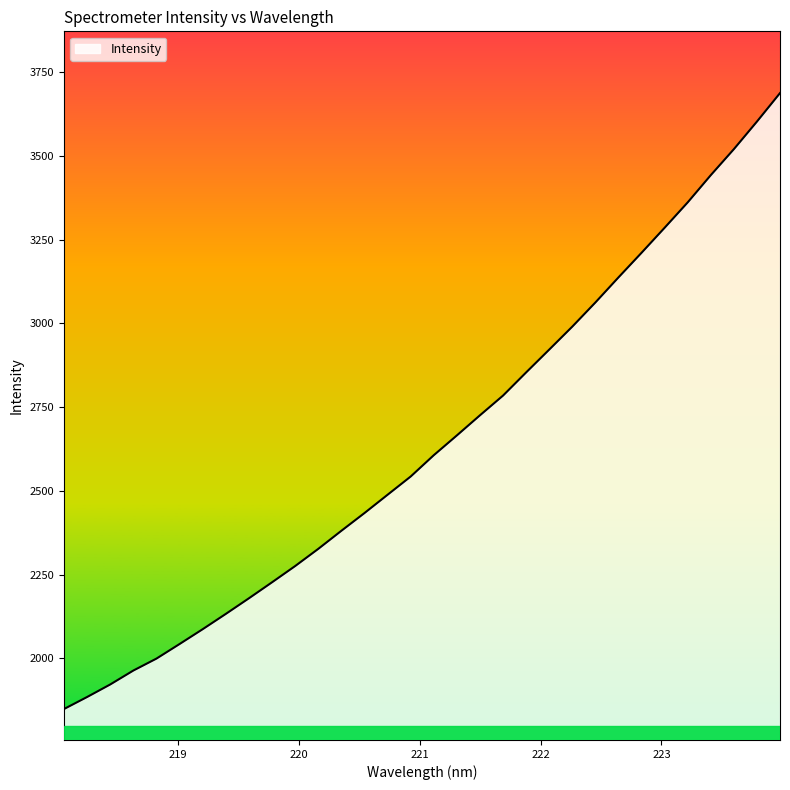

What is the minimum value shown in the chart?

1848.7